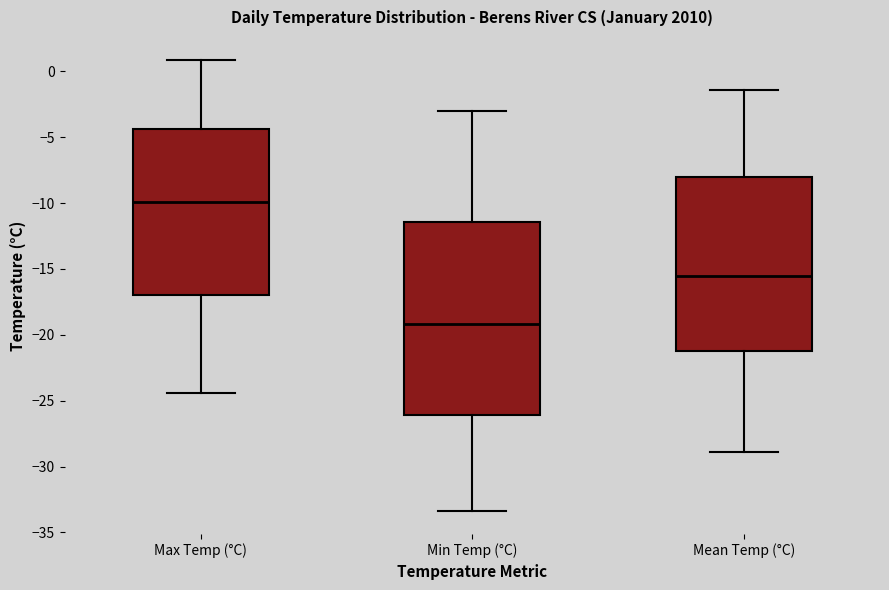

Comparing the boxes themselves (not the whiskers), which one is the tallest?

Min Temp (°C)